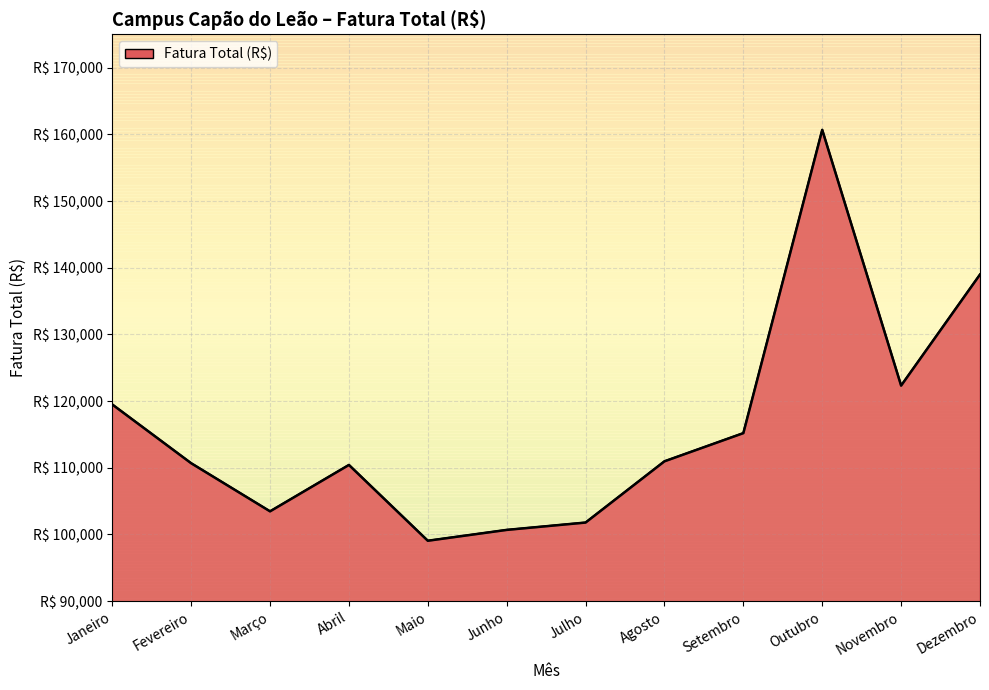

Does the chart have visible grid lines?

Yes